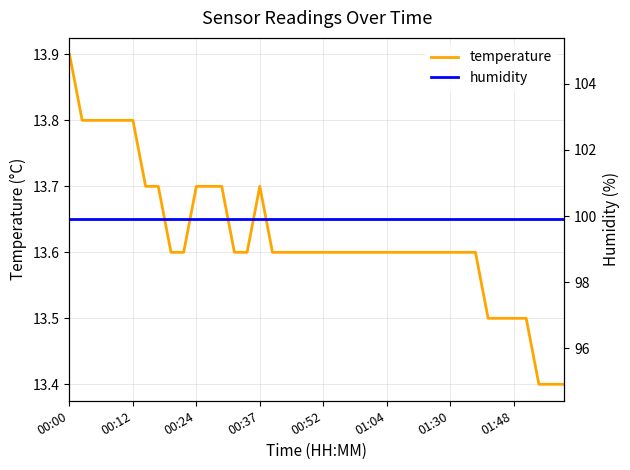

Does the chart display data point markers on the line(s)?

No